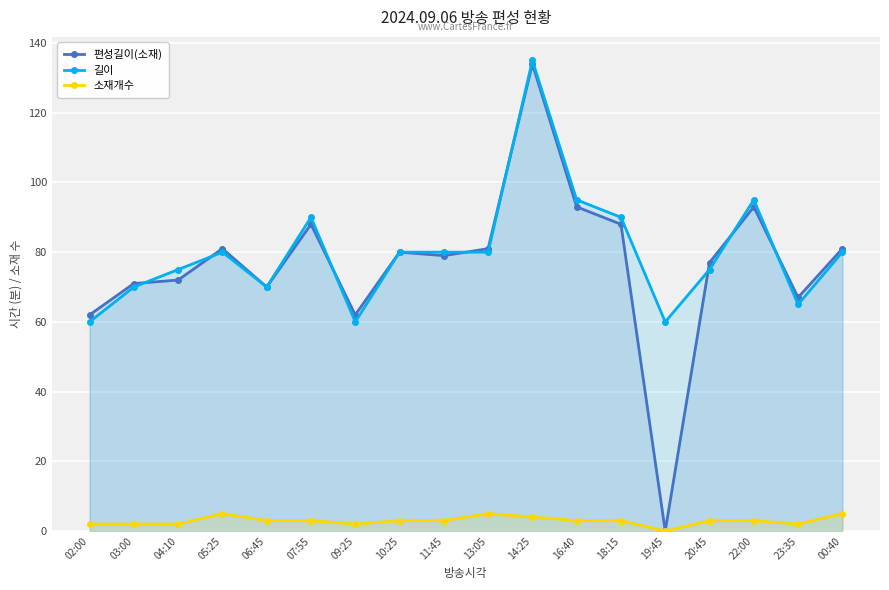

What is the value of the 소재개수 point at the 13th from the left?

3